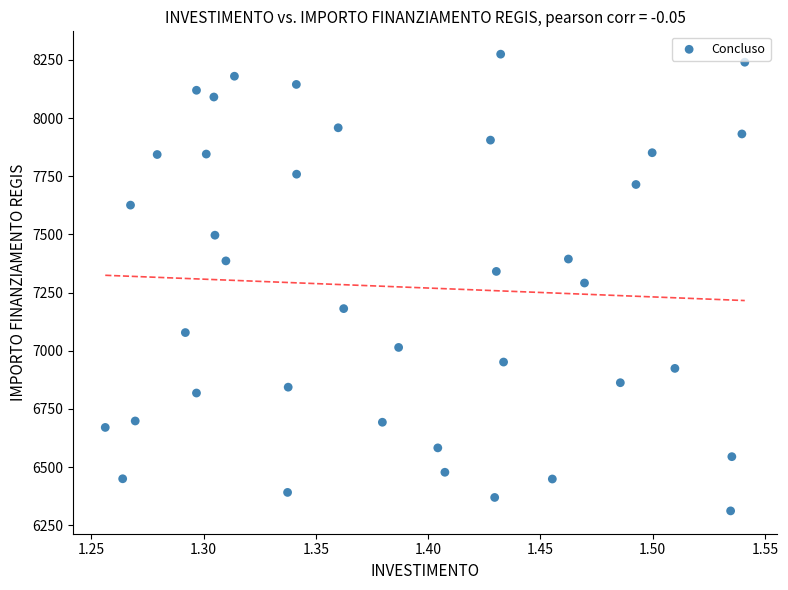

What is the range of Y values (max minus min)?

1962.7